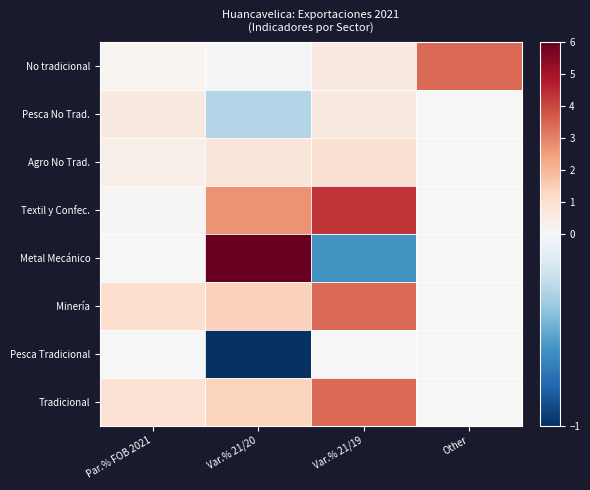

Which series has the largest range (max minus min)?

Metal Mecánico